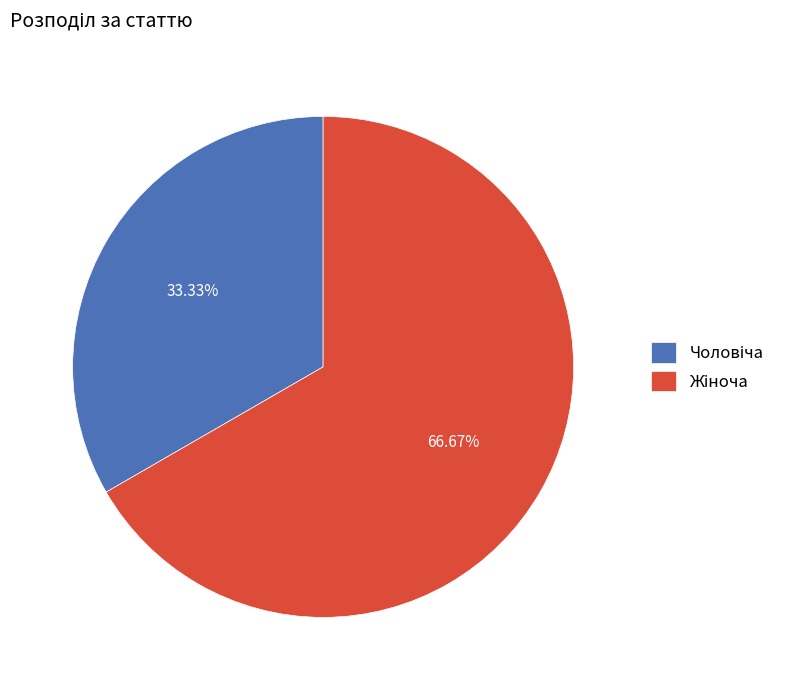

Does any single category account for the majority?

Yes